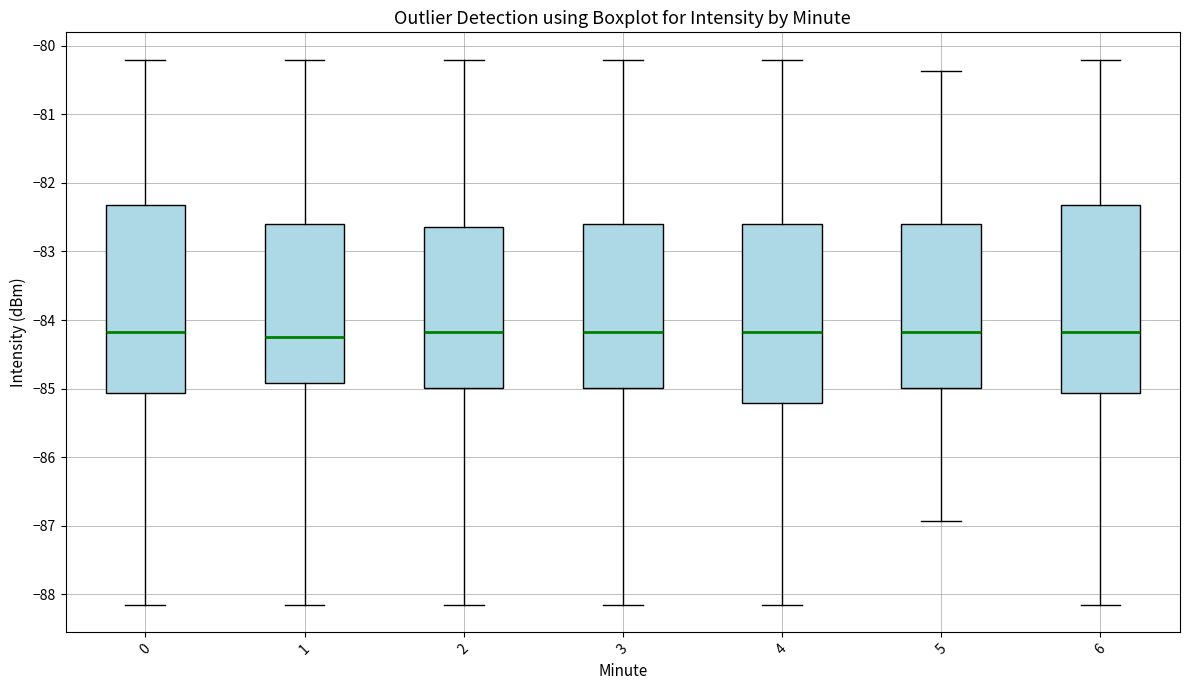

Where is the upper edge of the box at x = 6 on the y-axis? The values are not printed on the chart, so give them approximately, as read against the axis.

-82.3